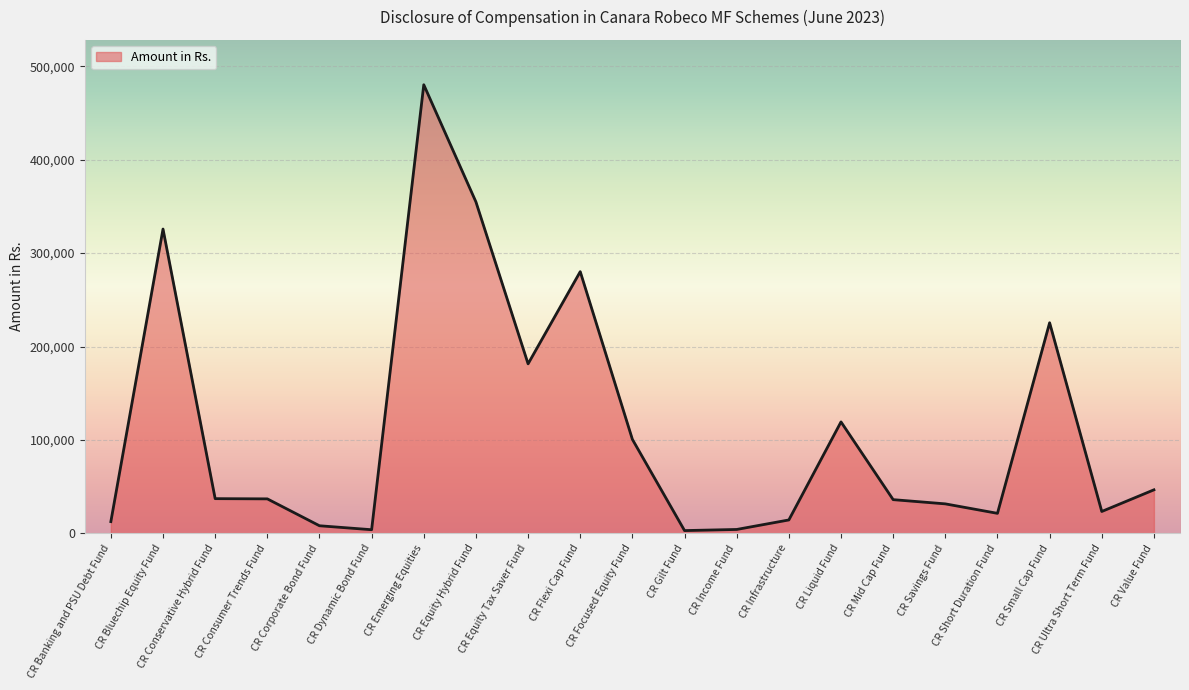

What is the ratio of the value at CR Focused Equity Fund to the value at CR Equity Tax Saver Fund?

0.6